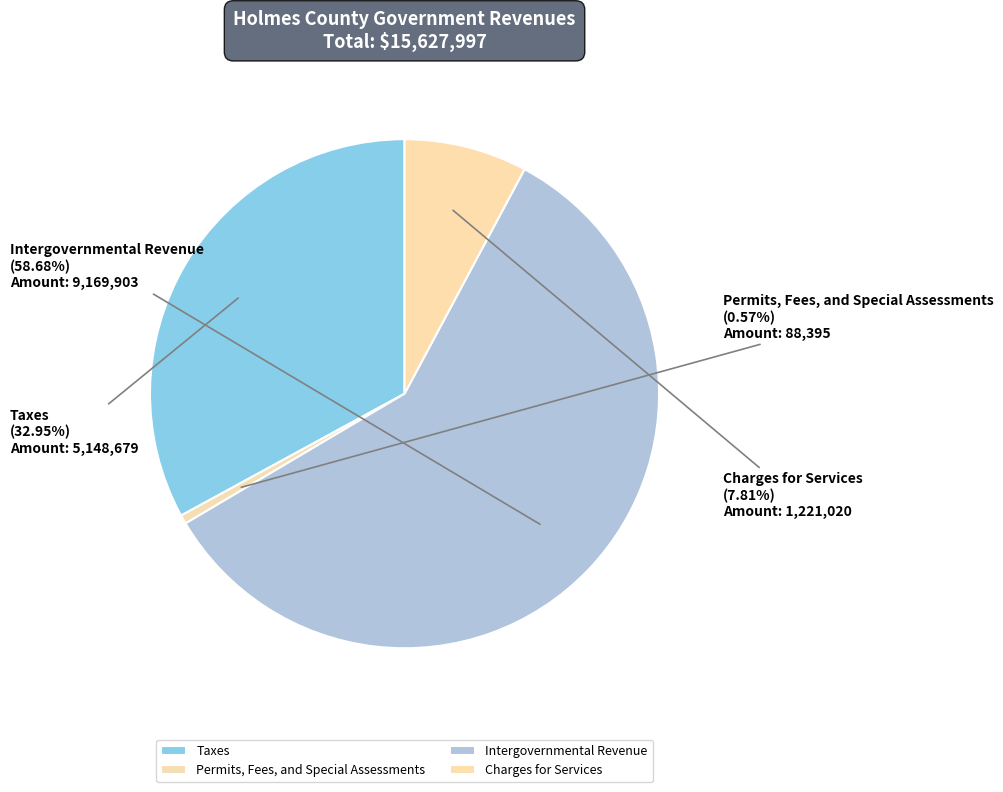

Count the number of slices in the pie.

4